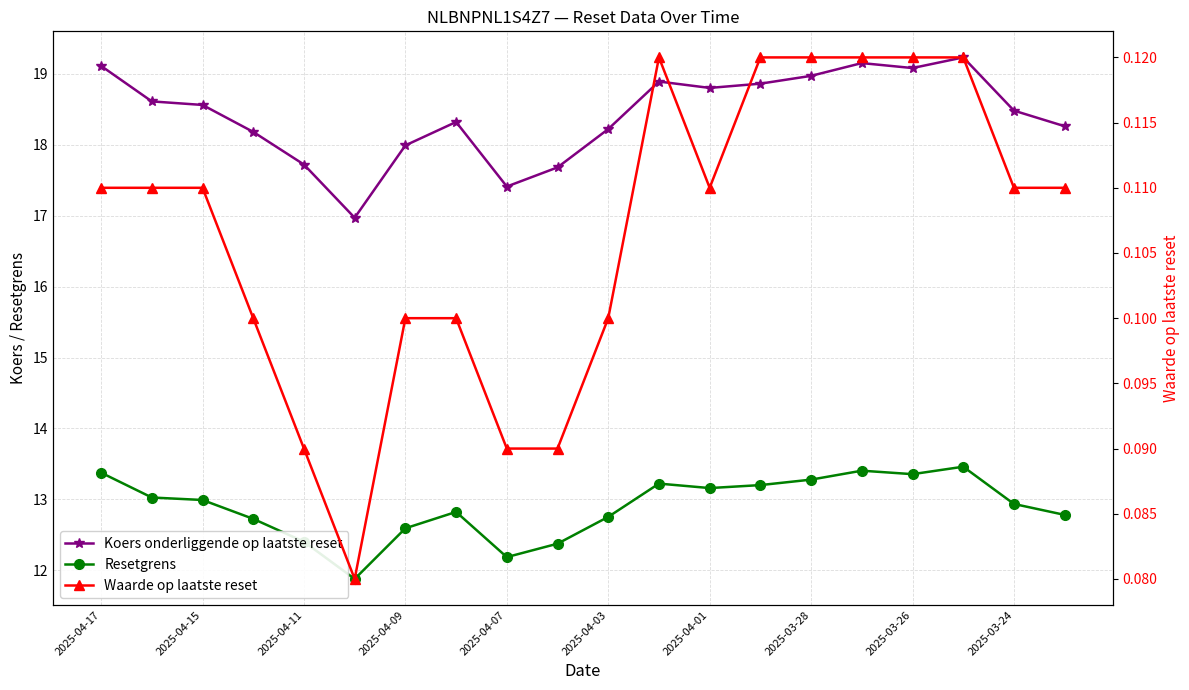

True or false: Waarde op laatste reset and Resetgrens cross at least once.

False